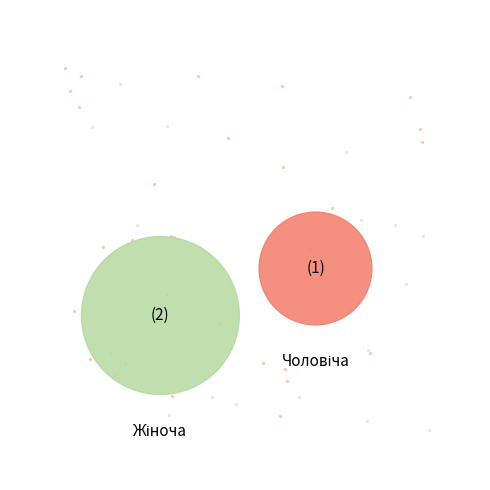

To the nearest percent, what percentage of the pie is Жіноча?

67%